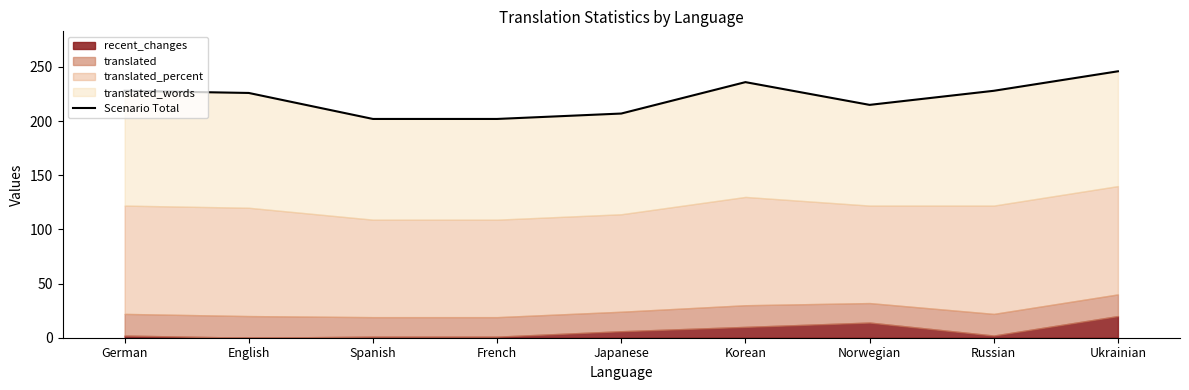

Reading left to right, list all the values displayed in this chart.

German=228	English=226	Spanish=202	French=202	Japanese=207	Korean=236	Norwegian=215	Russian=228	Ukrainian=246